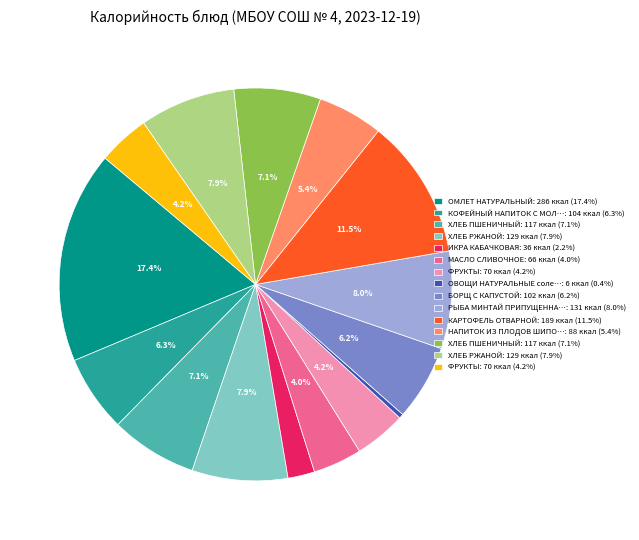

Does any single category account for the majority?

No